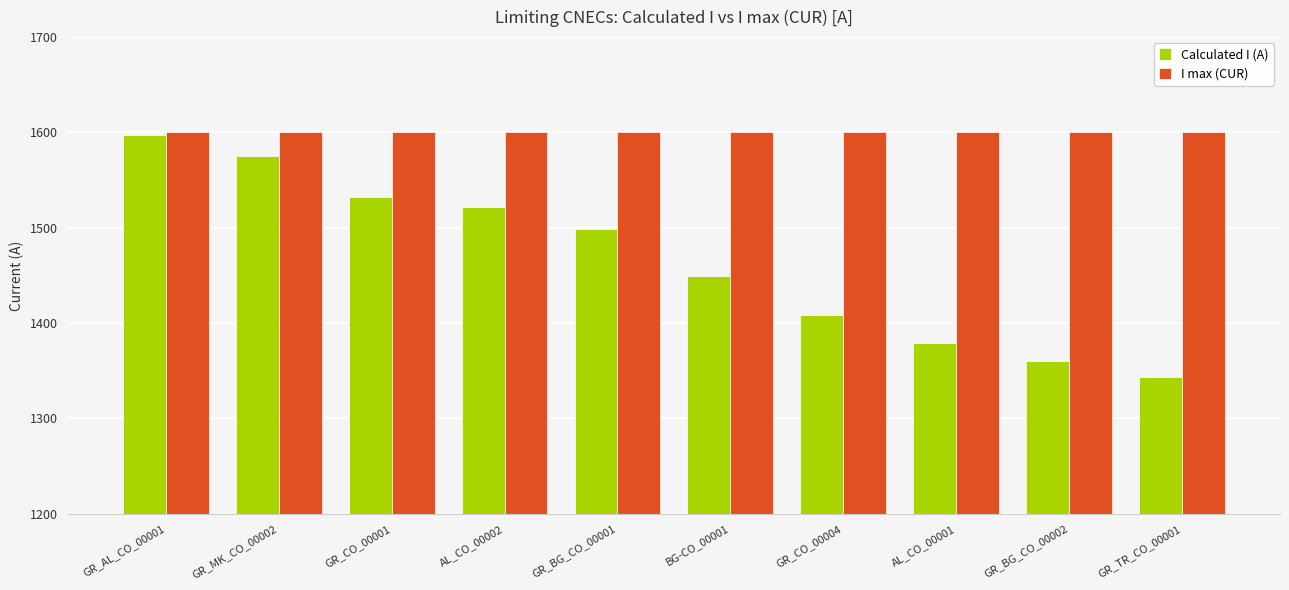

At which category is the sum across all series the highest?

GR_AL_CO_00001